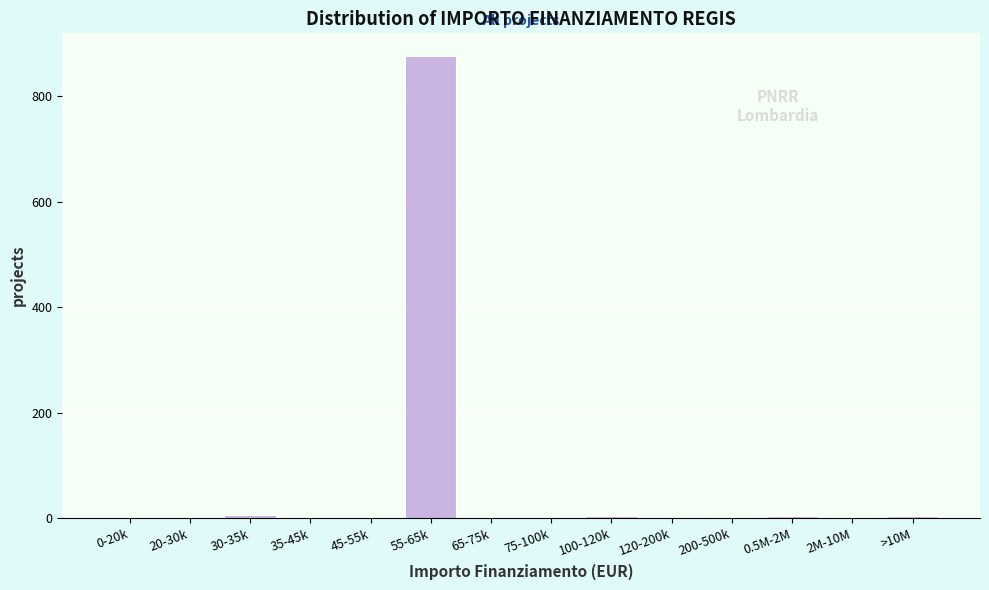

Which has a higher value, 55-65k or 20-30k?

55-65k